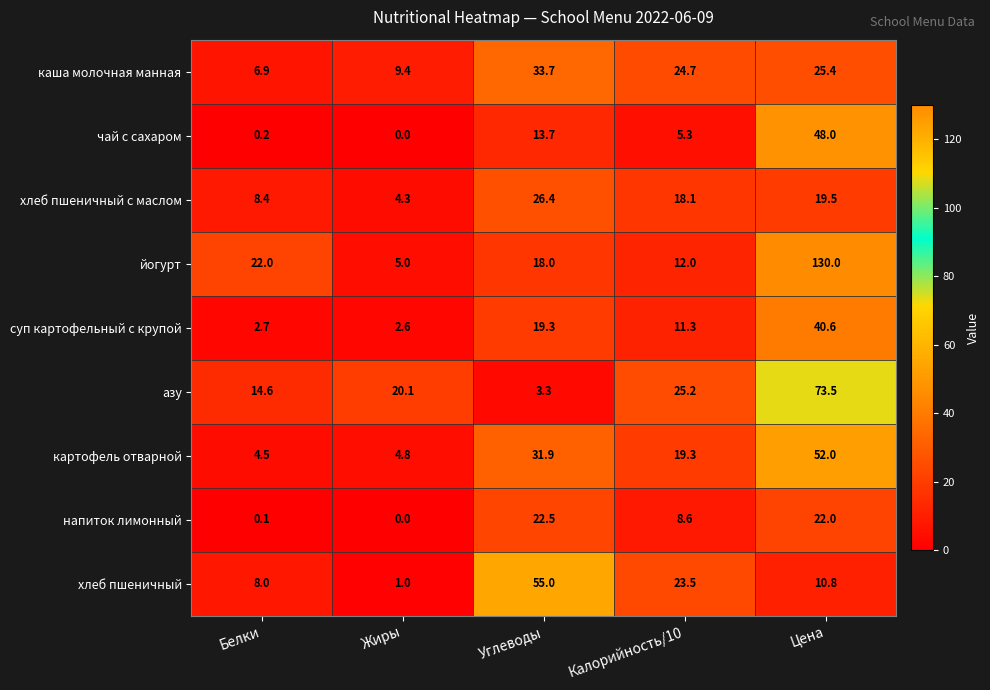

Which series has the largest total across all categories?

йогурт